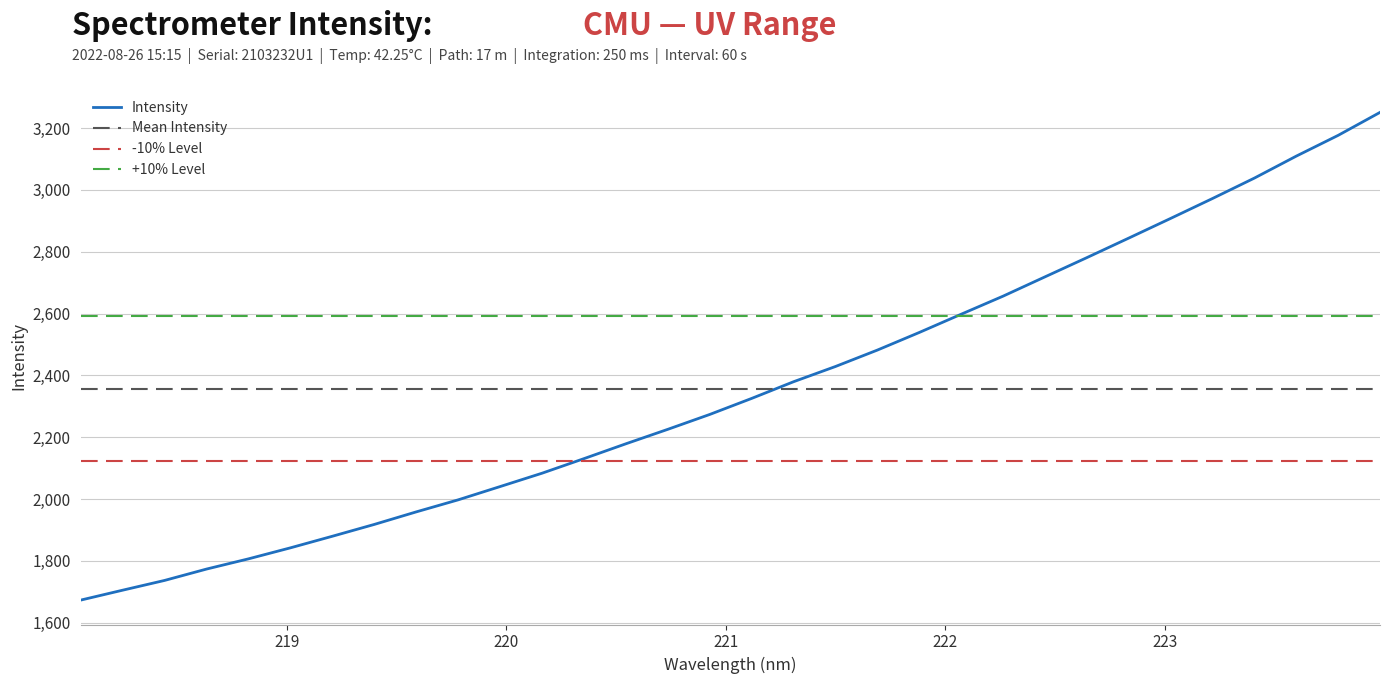

How many data points are above 2325?

16